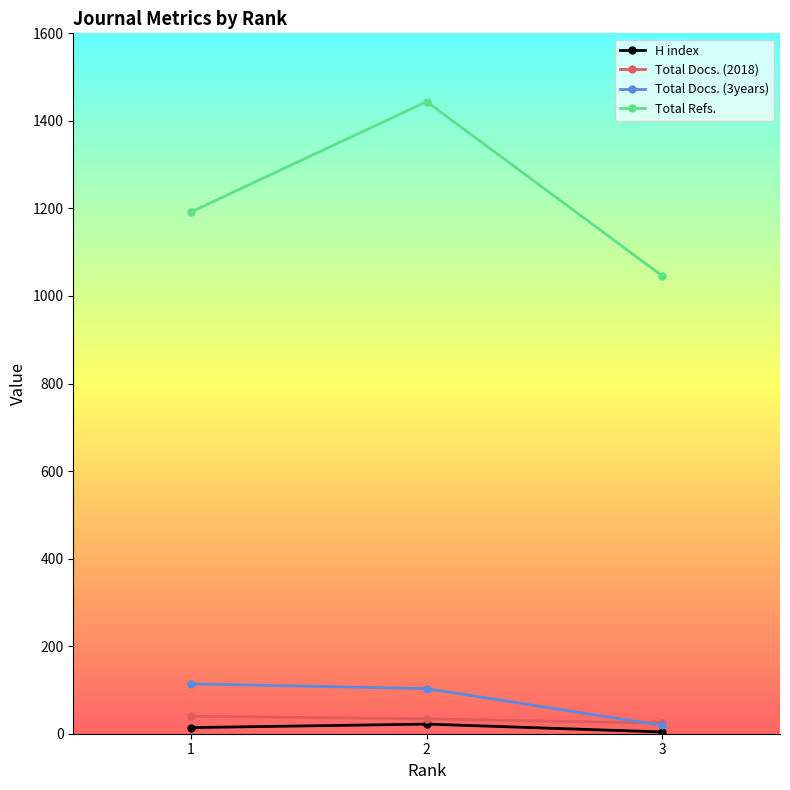

Is the value of Total Docs. (3years) at 2 greater than the value of Total Docs. (2018) at 3?

Yes